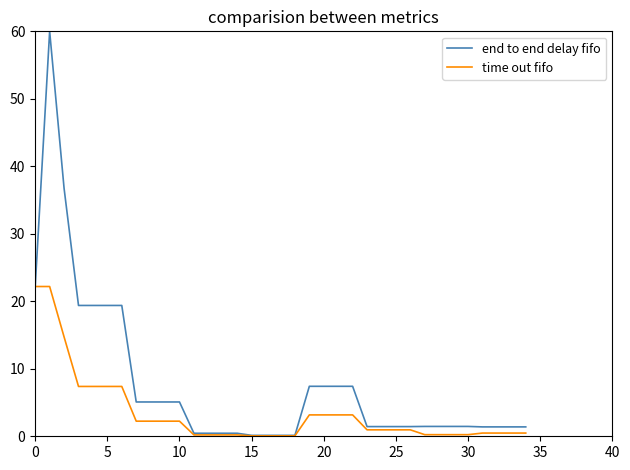

How many values in the end to end delay fifo series exceed 1?

27